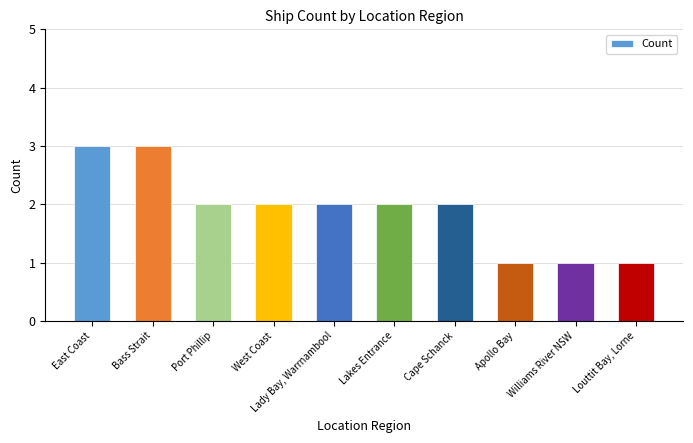

Count the number of data series in this chart.

1